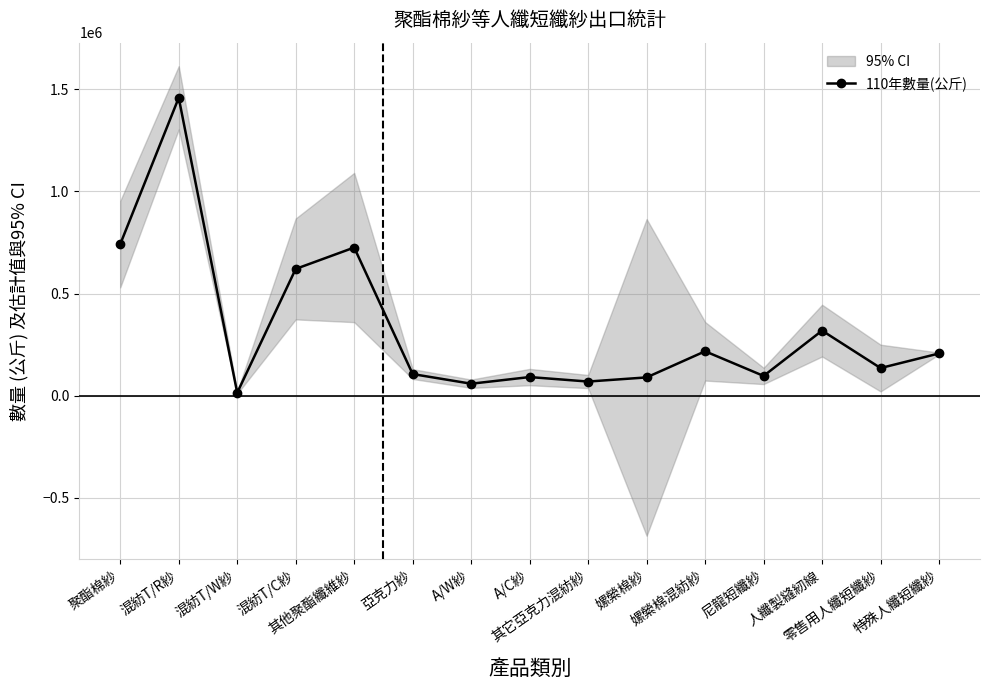

Is it true that the value at 聚酯棉紗 is 741737?

True